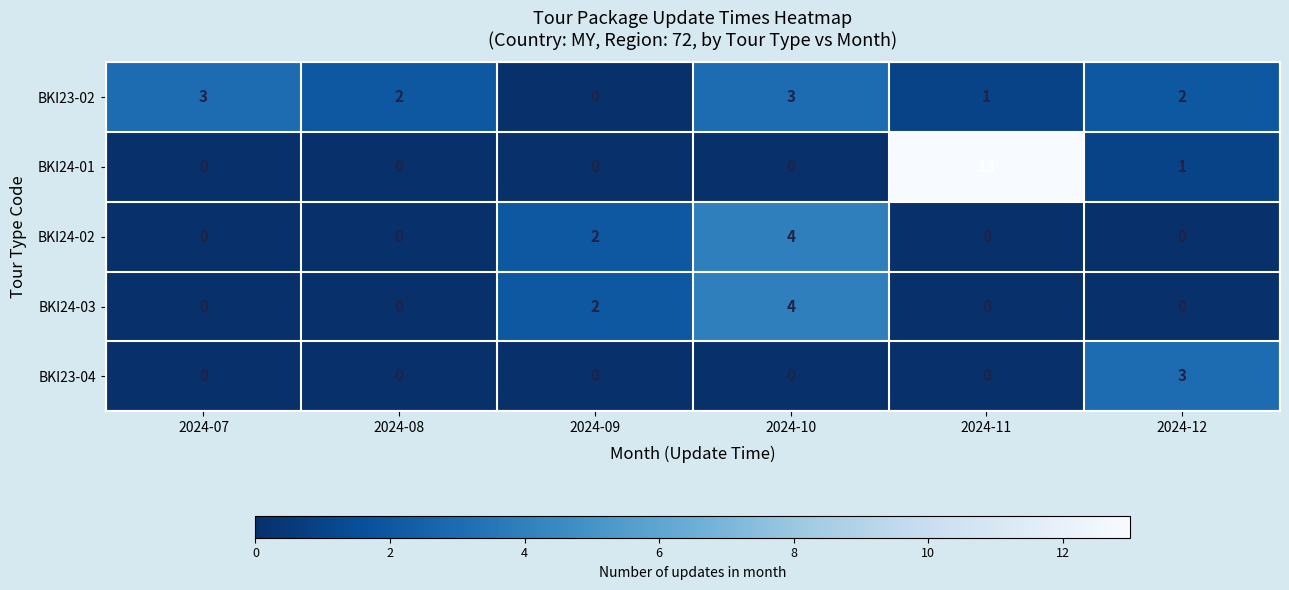

Where is BKI24-01 nearest to the value 6?

2024-12